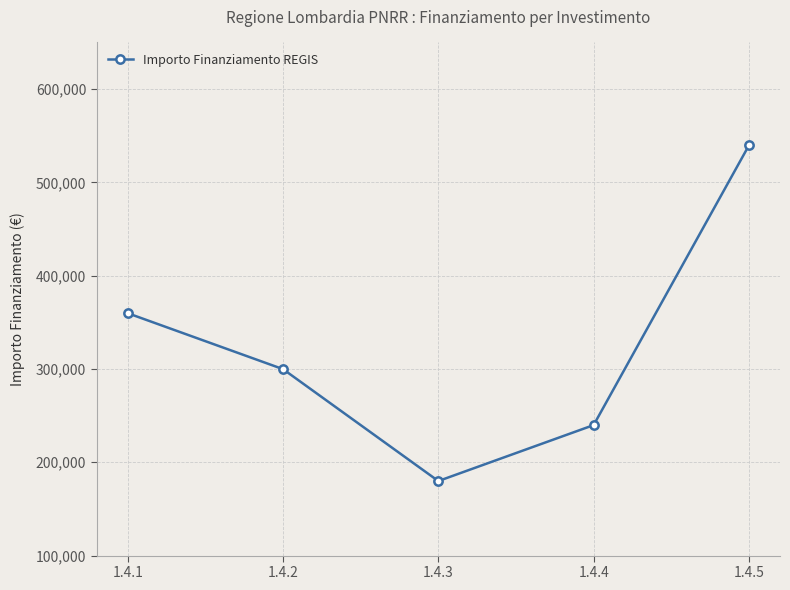

What is the difference between the maximum and minimum values?

359796